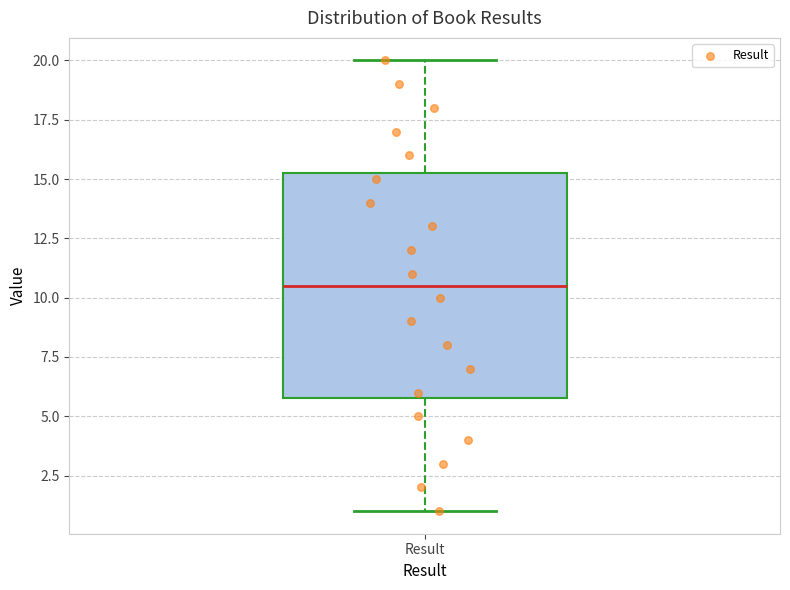

Transcribe this box plot: give where the median line is, the range the box spans, and where the two whiskers end, as read against the y-axis. The values are not printed on the chart, so give them approximately, as read against the axis.

median 10.5, box 6.0 to 15.5, whiskers 1.0 to 20.0